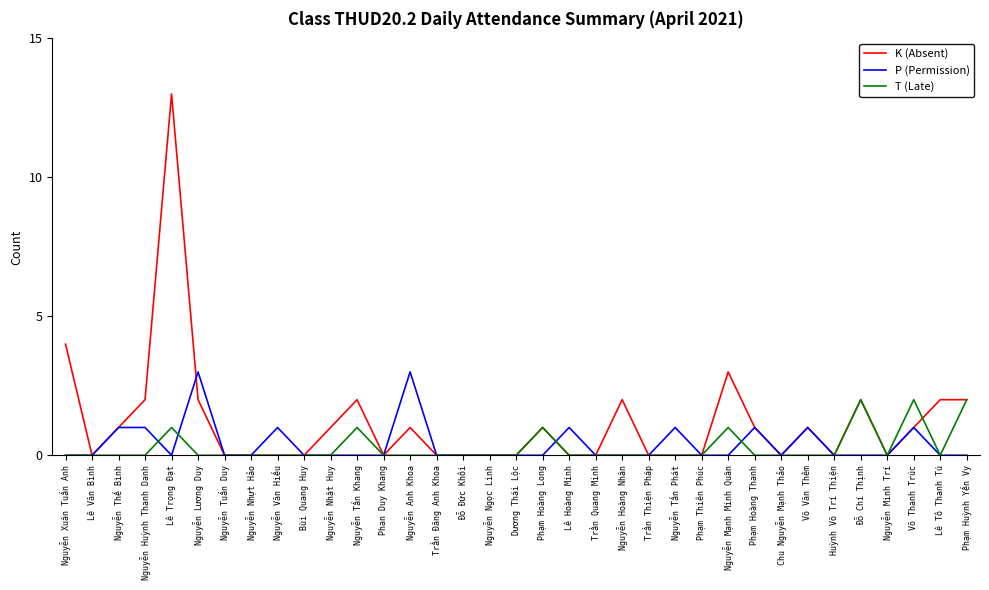

How many lines are shown in the chart?

3